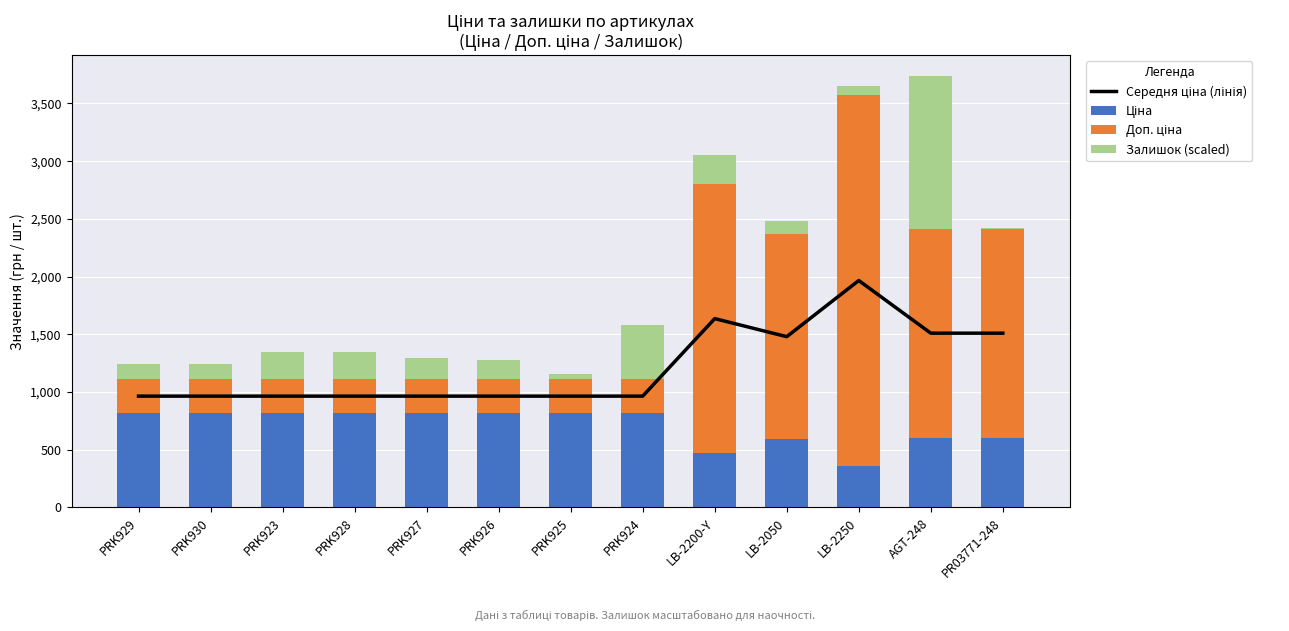

Reading left to right, what are all the values shown in this chart?

Середня ціна (лінія): 963.8	963.8	963.8	963.8	963.8	963.8	963.8	963.8	1635.4	1479.1	1965.6	1509.3	1509.3
Ціна: 818.5	818.5	818.5	818.5	818.5	818.5	818.5	818.5	467.3	591.6	357.4	603.7	603.7
Доп. ціна: 290.7	290.7	290.7	290.7	290.7	290.7	290.7	290.7	2336.4	1774.9	3216.5	1811.1	1811.1
Залишок (scaled): 131.0	135.1	233.6	239.9	186.5	165.5	48.2	471.4	249.3	111.0	74.4	1319.0	2.1